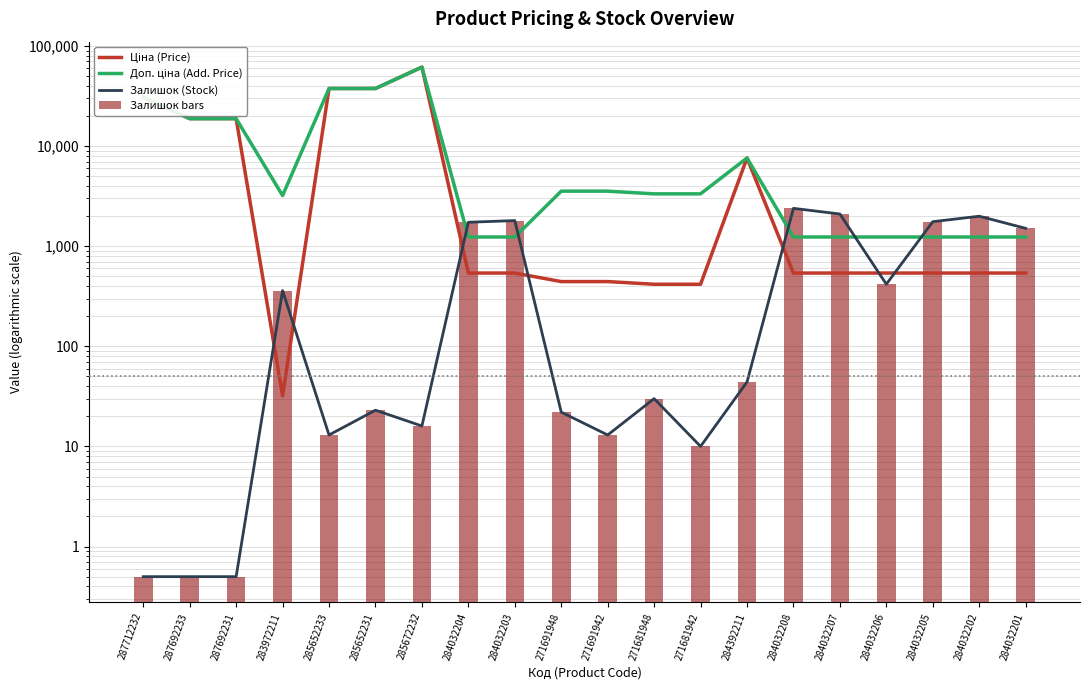

What are all the series names shown in the legend?

Ціна (Price), Доп. ціна (Add. Price), Залишок (Stock), Залишок bars